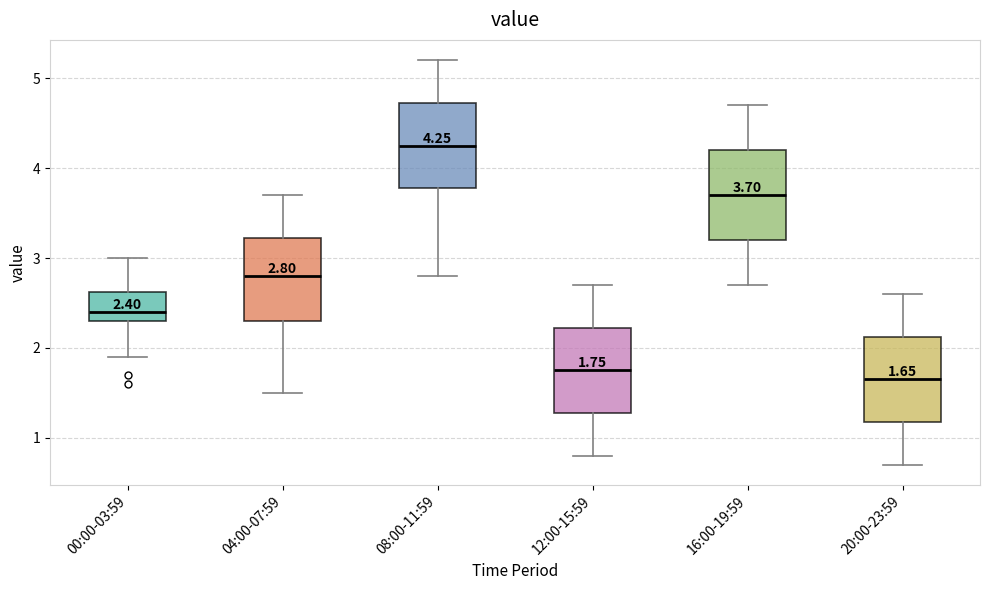

Which box has the lowest median line?

20:00-23:59